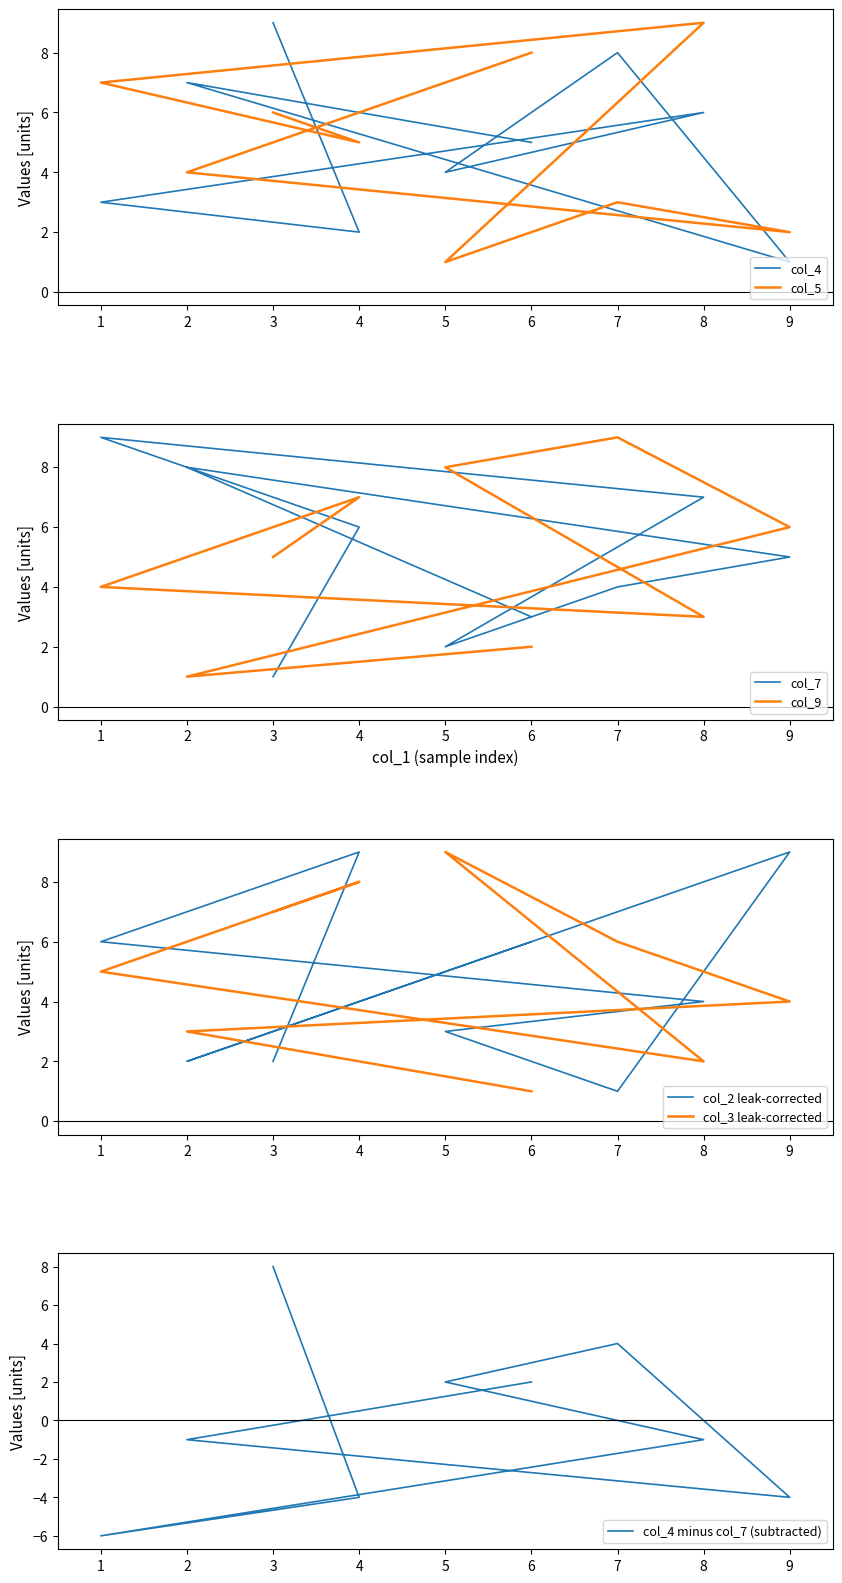

Which has a higher value, 5 or 8?

8